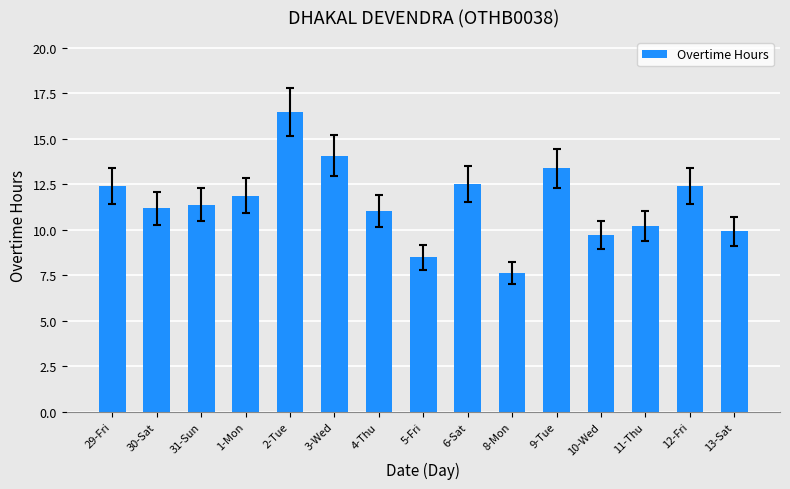

Reading left to right, extract all data points from this chart.

12.4	11.2	11.4	11.9	16.5	14.1	11.0	8.5	12.5	7.6	13.4	9.7	10.2	12.4	9.9